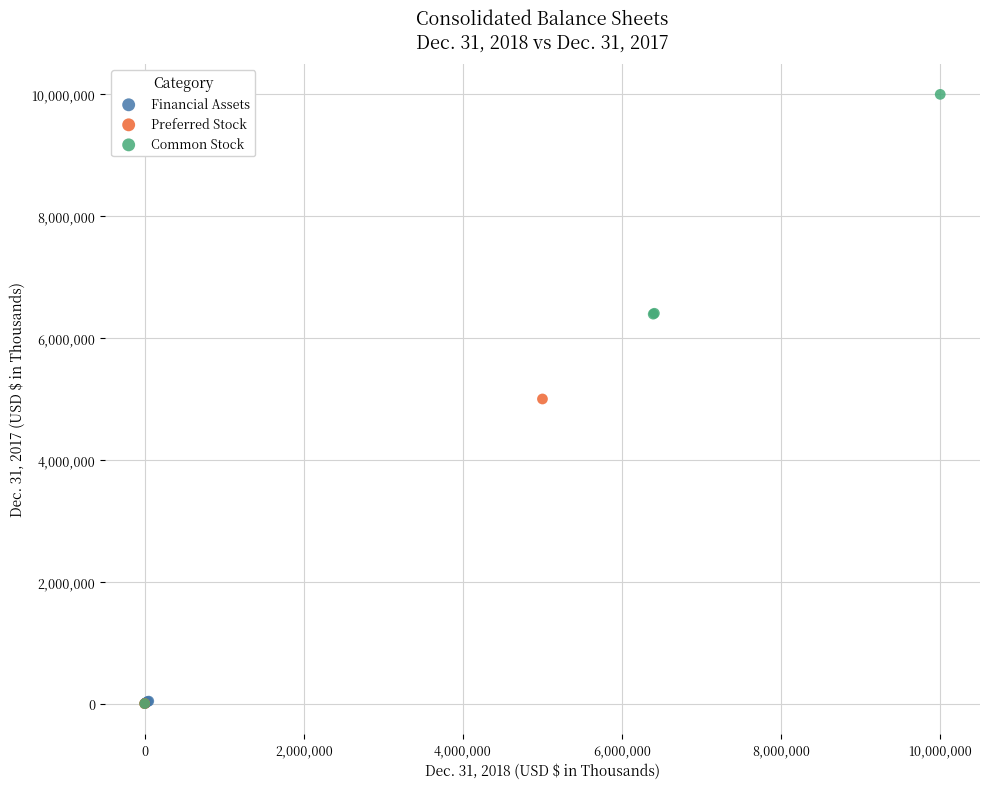

What are all the series names shown in the legend?

Financial Assets, Preferred Stock, Common Stock